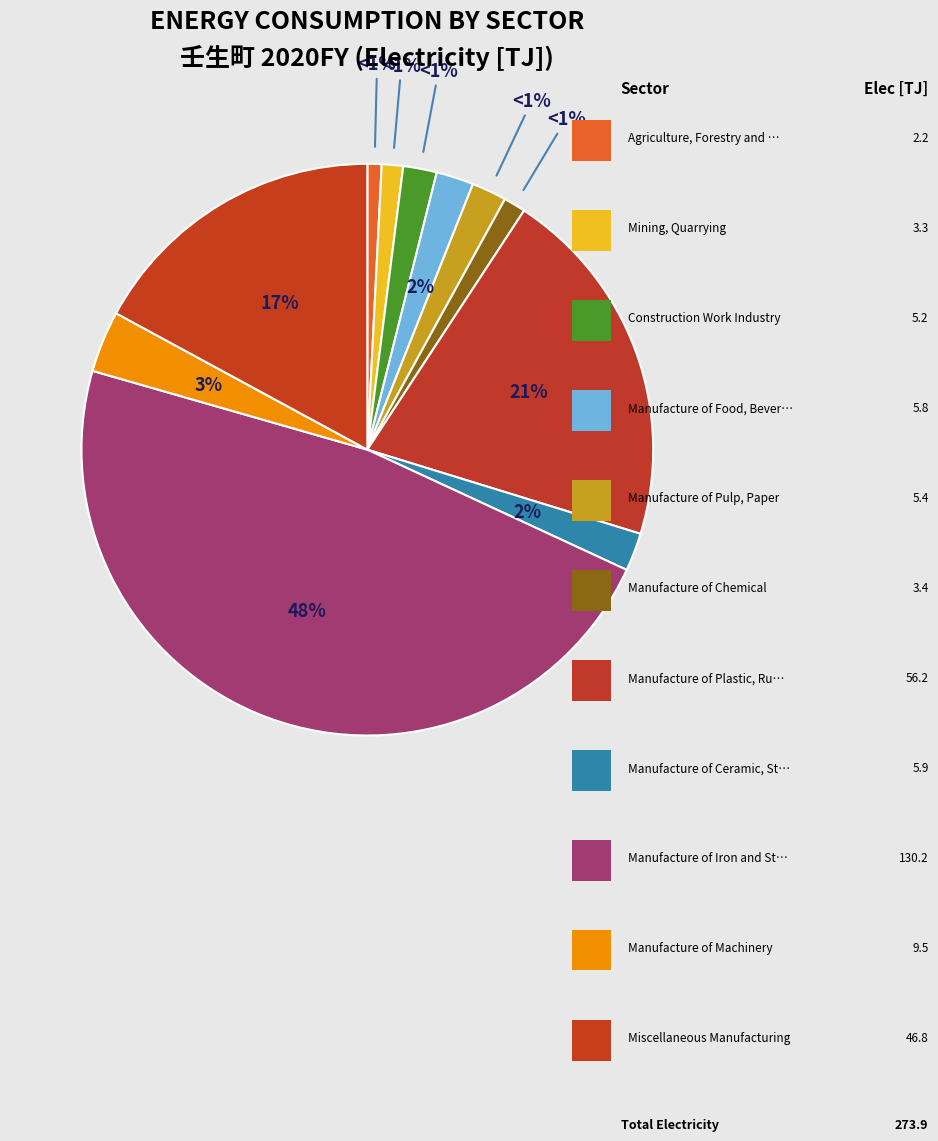

To the nearest percent, what is the average slice percentage?

9%